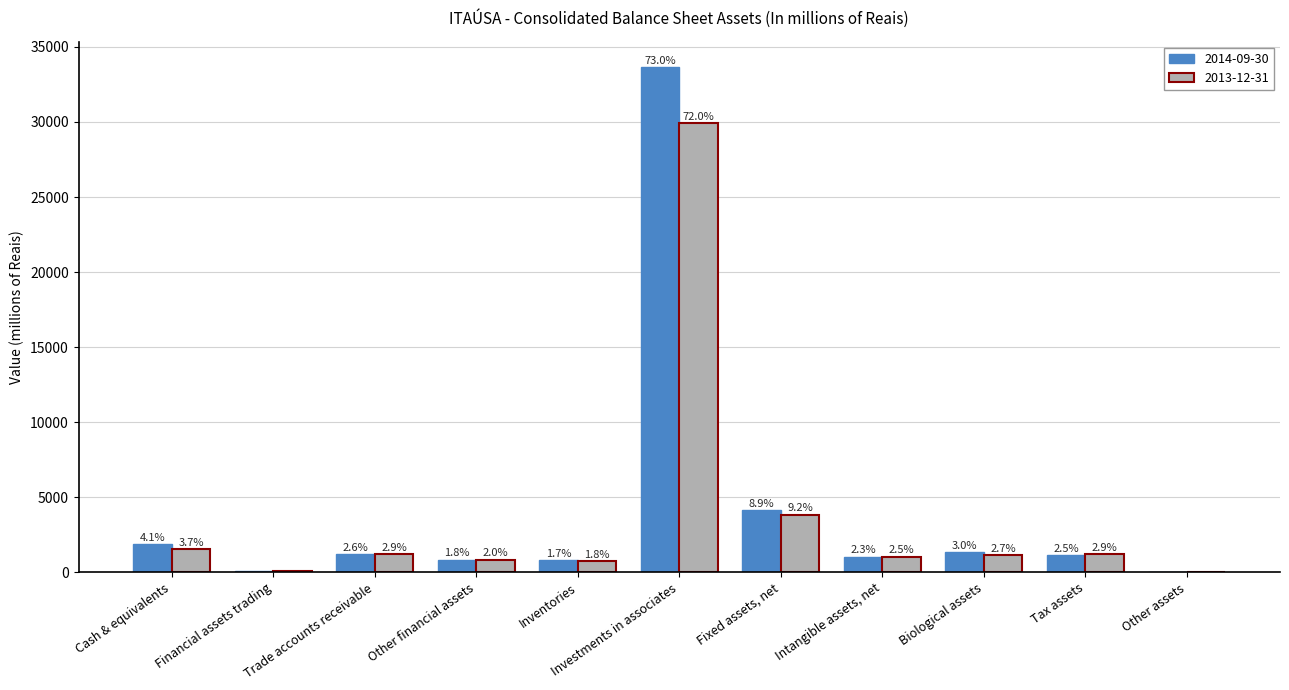

What are all the series names shown in the legend?

2014-09-30, 2013-12-31